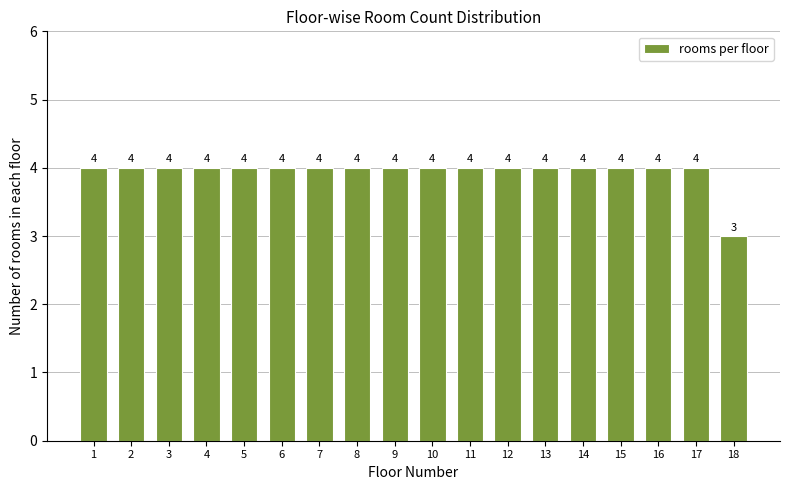

Reading left to right, extract all data points from this chart.

1=4	2=4	3=4	4=4	5=4	6=4	7=4	8=4	9=4	10=4	11=4	12=4	13=4	14=4	15=4	16=4	17=4	18=3